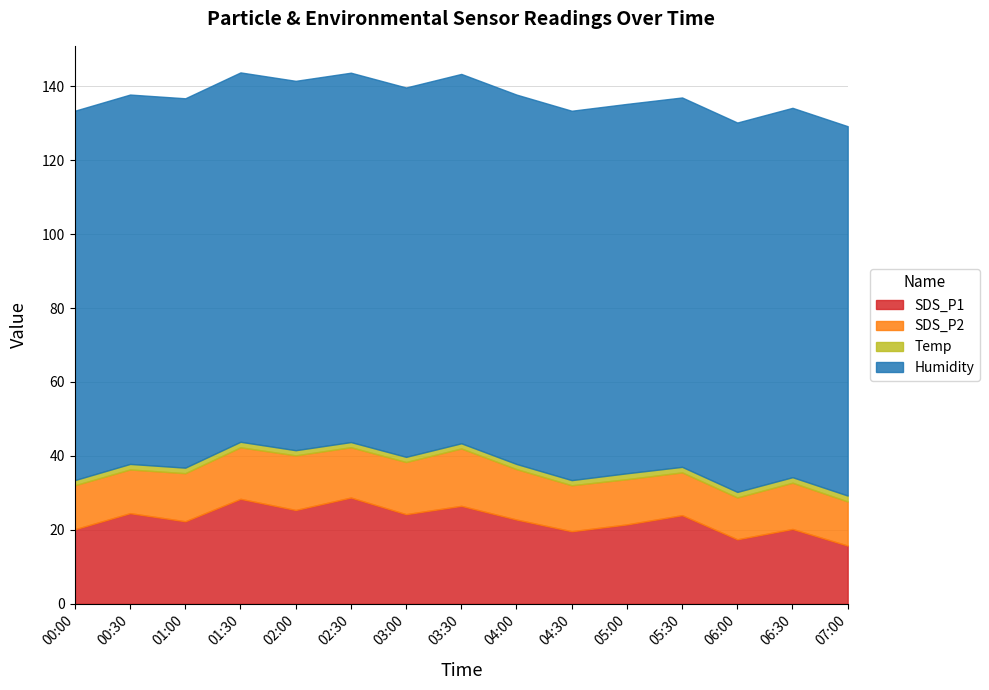

Reading left to right, transcribe all the data shown in this chart.

SDS_P1: 00:00=20.2	00:30=24.5	01:00=22.3	01:30=28.4	02:00=25.4	02:30=28.8	03:00=24.2	03:30=26.5	04:00=22.8	04:30=19.6	05:00=21.5	05:30=24.0	06:00=17.4	06:30=20.2	07:00=15.8
SDS_P2: 00:00=11.9	00:30=11.8	01:00=13.0	01:30=13.9	02:00=14.8	02:30=13.6	03:00=14.1	03:30=15.5	04:00=13.6	04:30=12.4	05:00=12.2	05:30=11.6	06:00=11.3	06:30=12.5	07:00=11.9
Temp: 00:00=1.4	00:30=1.5	01:00=1.5	01:30=1.5	02:00=1.4	02:30=1.4	03:00=1.4	03:30=1.4	04:00=1.4	04:30=1.4	05:00=1.6	05:30=1.5	06:00=1.5	06:30=1.5	07:00=1.6
Humidity: 00:00=99.9	00:30=99.9	01:00=99.9	01:30=99.9	02:00=99.9	02:30=99.9	03:00=99.9	03:30=99.9	04:00=99.9	04:30=99.9	05:00=99.9	05:30=99.9	06:00=99.9	06:30=99.9	07:00=99.9